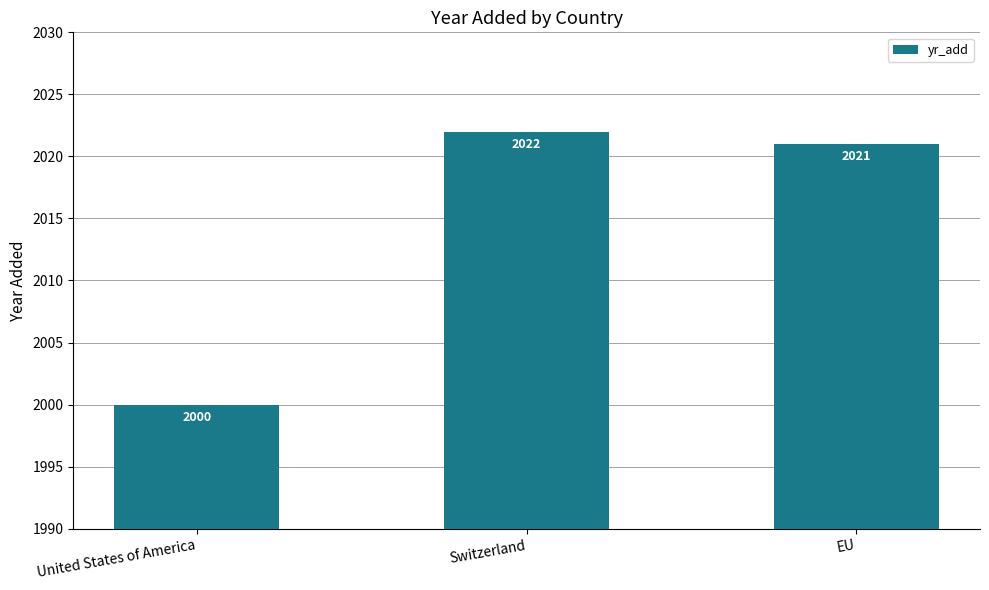

Rank the categories by value from highest to lowest.

Switzerland, EU, United States of America